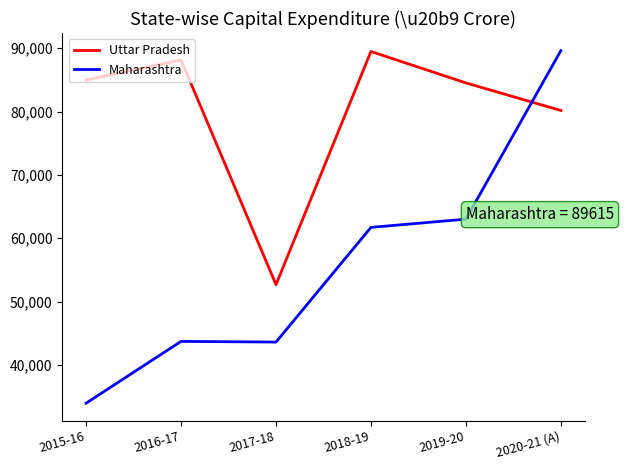

Which category has the highest value in the Maharashtra series?

2020-21 (A)